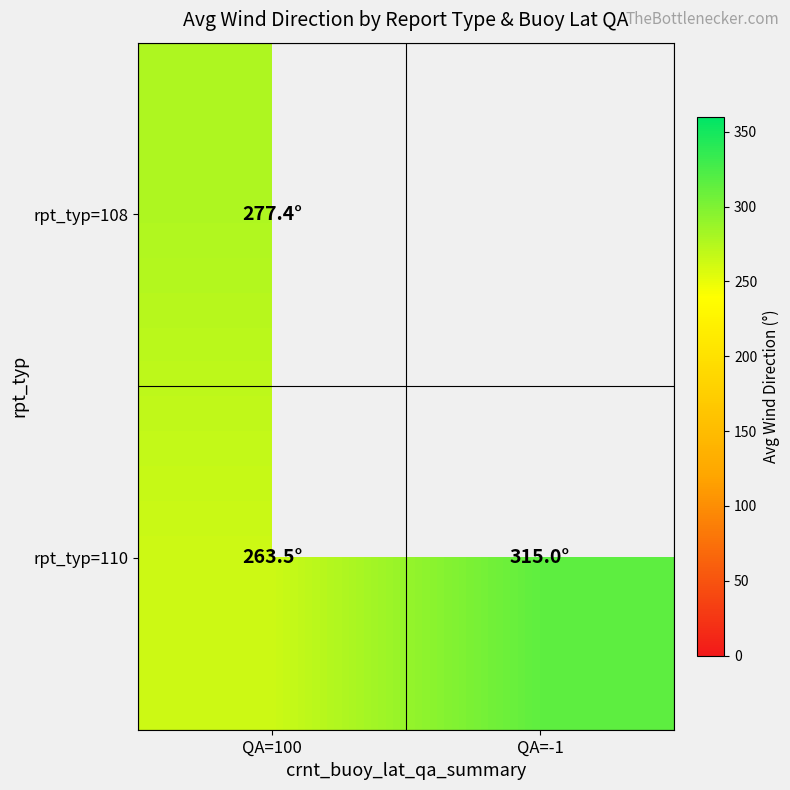

At how many categories does at least one series exceed 265?

2